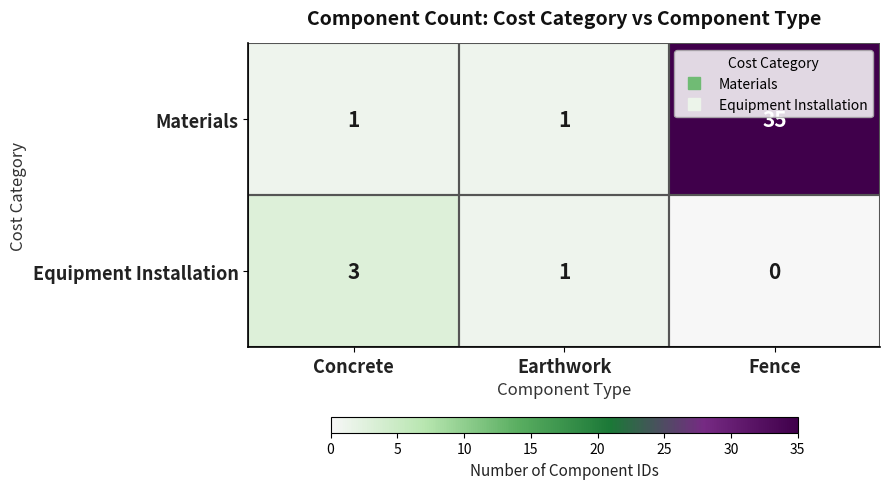

List the labels in order of Equipment Installation value, smallest first.

Fence, Earthwork, Concrete